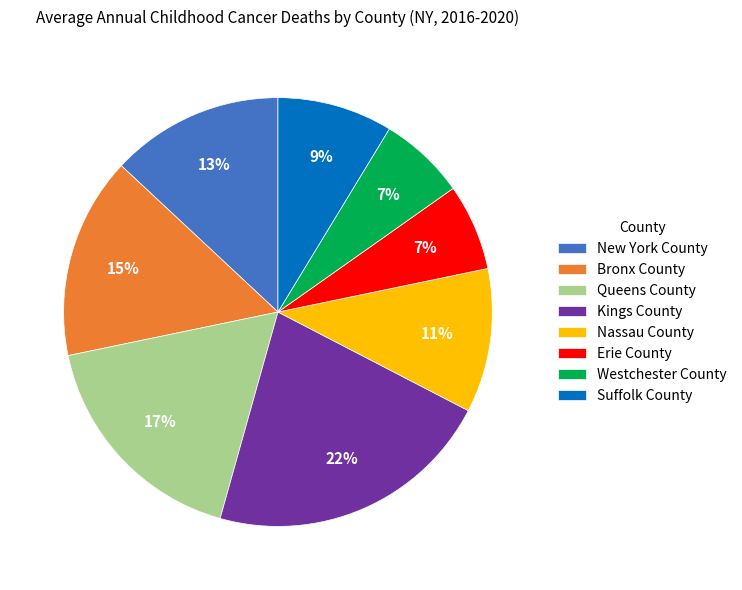

How many slices are in this pie chart?

8